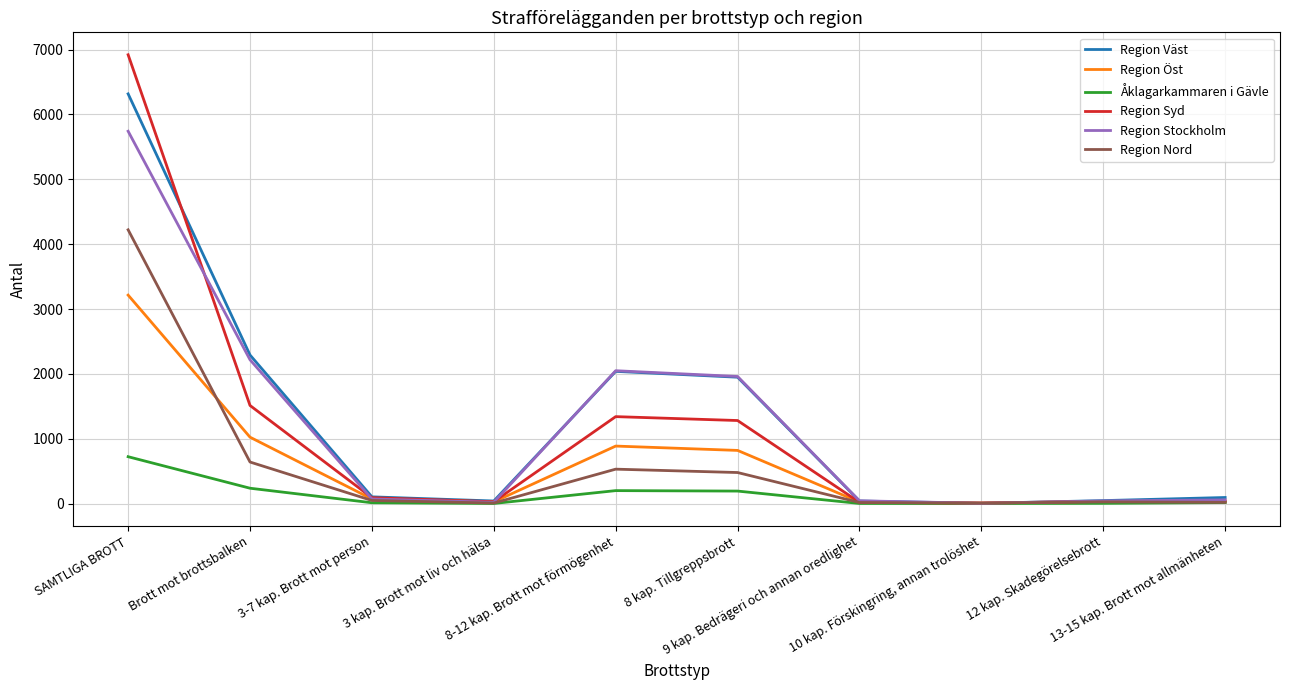

Which series has the widest spread of values?

Region Syd